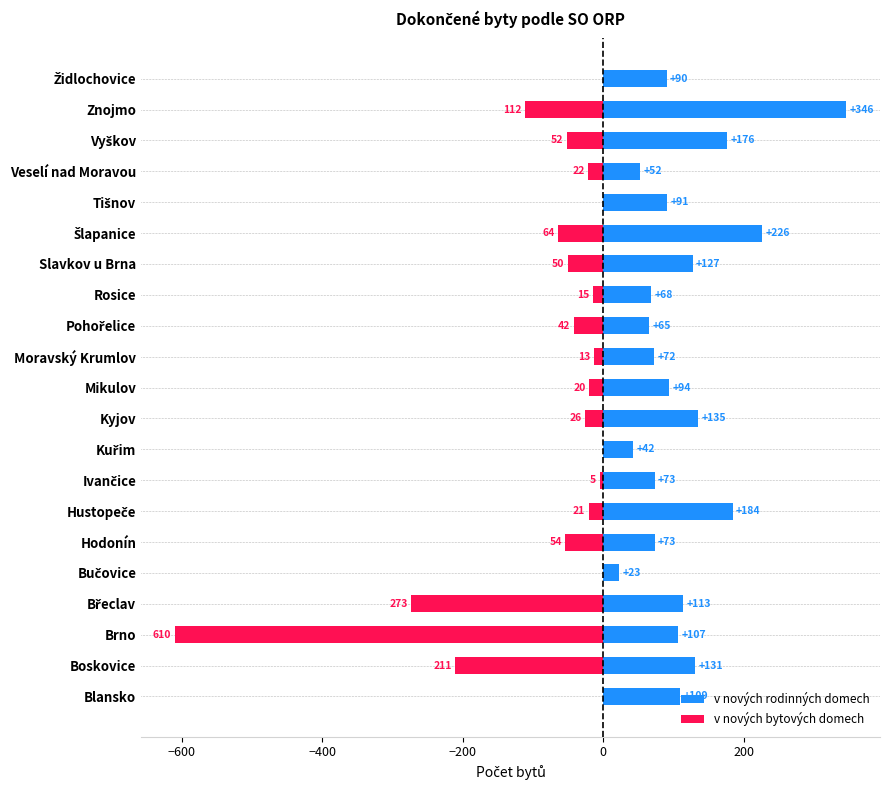

The v nových rodinných domech series shows 90 at Židlochovice. True or false?

True